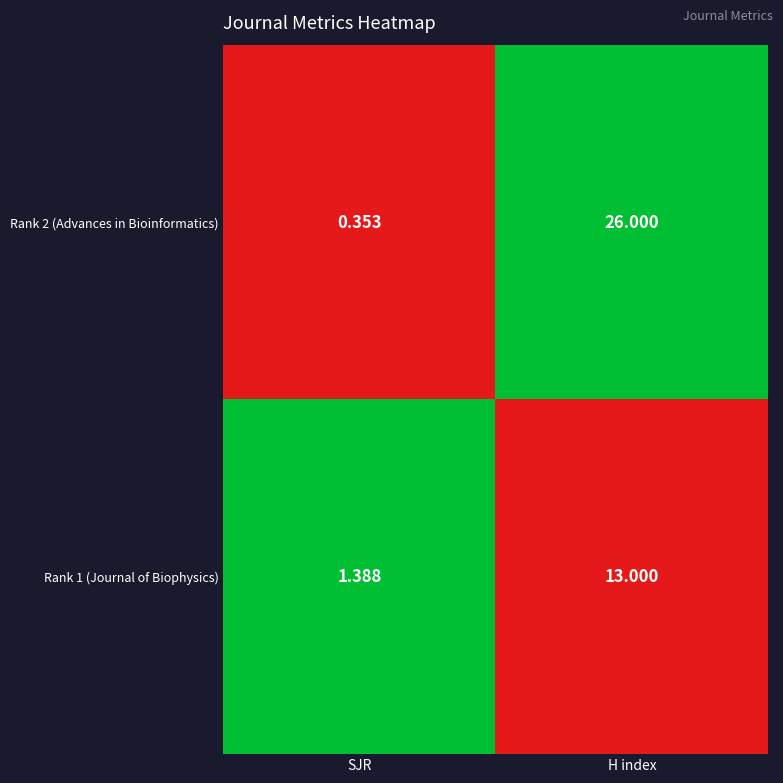

How many values in the Rank 1 (Journal of Biophysics) series are below 13?

1